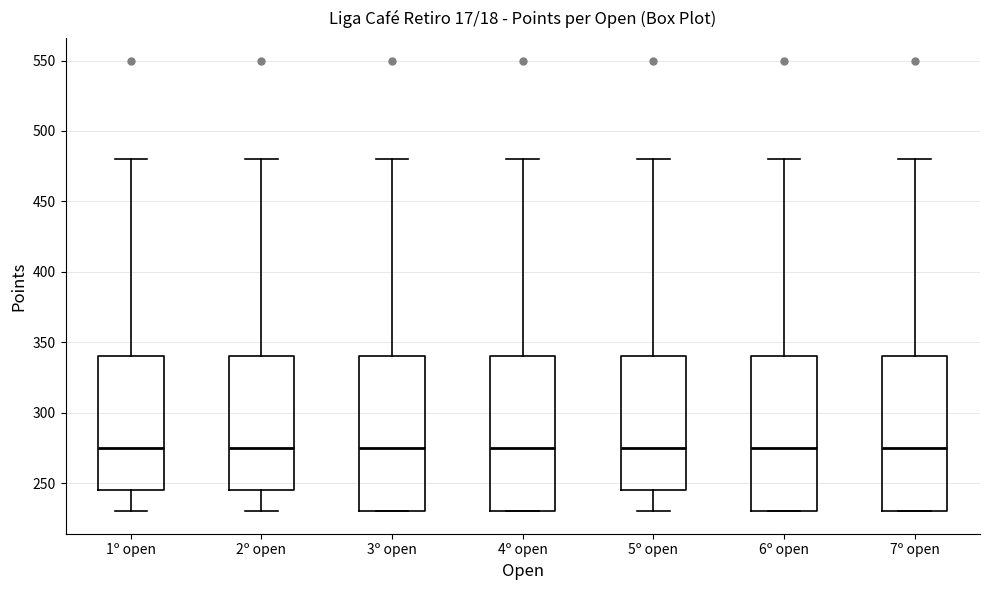

Where is the upper edge of the box for 4º open on the y-axis? The values are not printed on the chart, so give them approximately, as read against the axis.

340